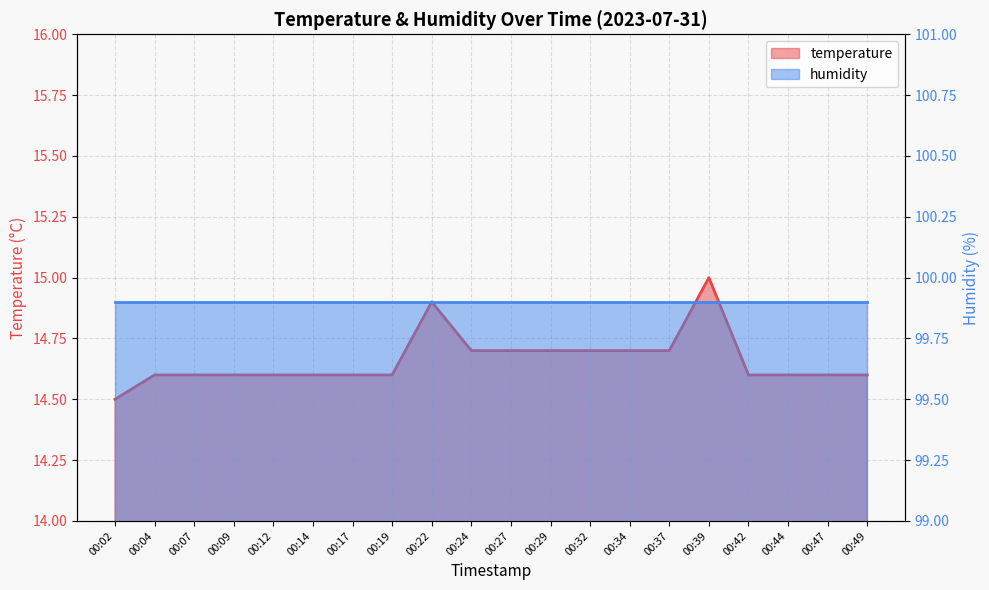

How many categories are shown in the chart?

20